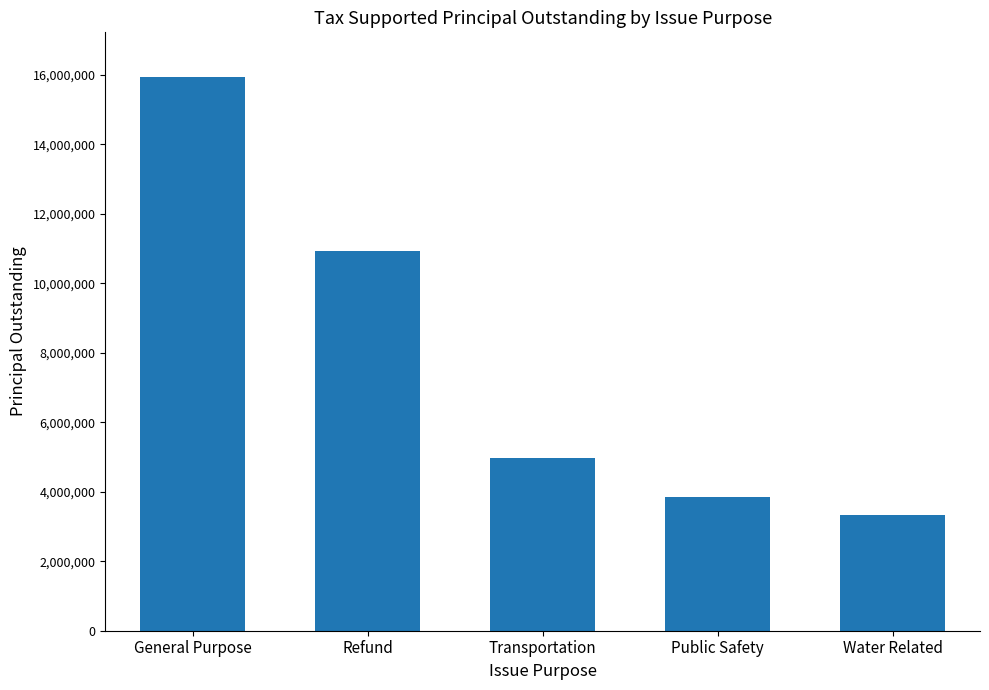

Which label corresponds to the smallest value in the chart?

Water Related